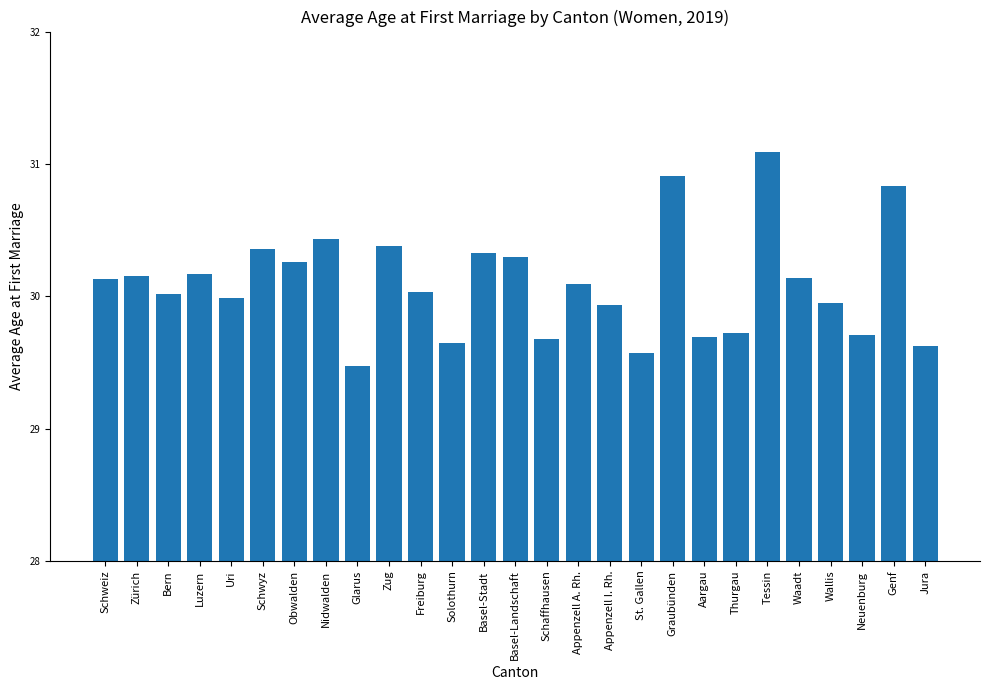

Which has a higher value, Luzern or Graubünden?

Graubünden